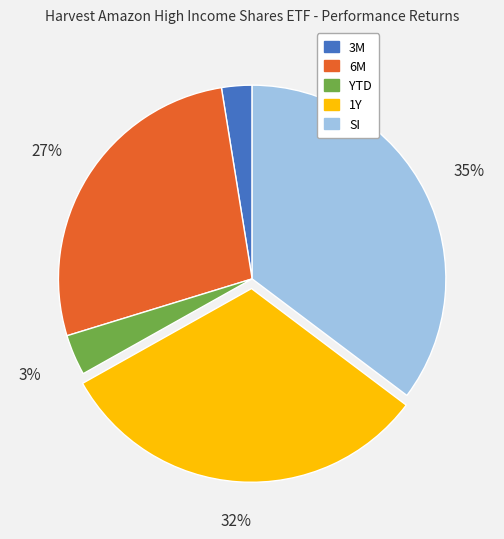

Which slice is the largest?

SI